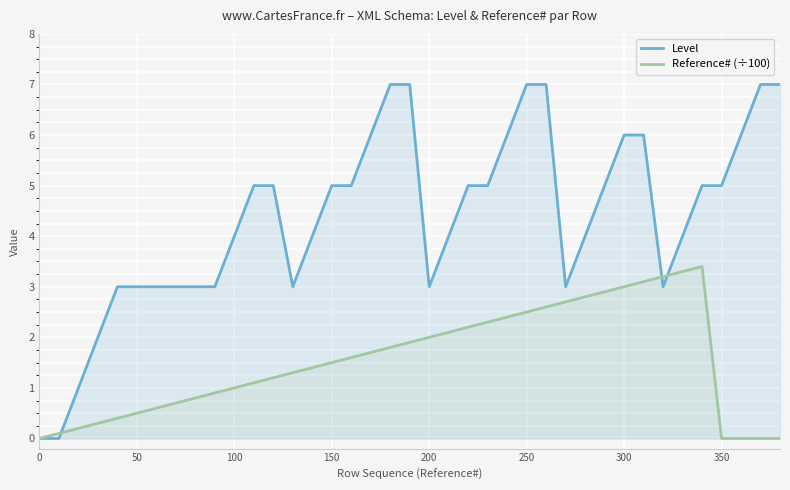

Which series has the largest range (max minus min)?

Level